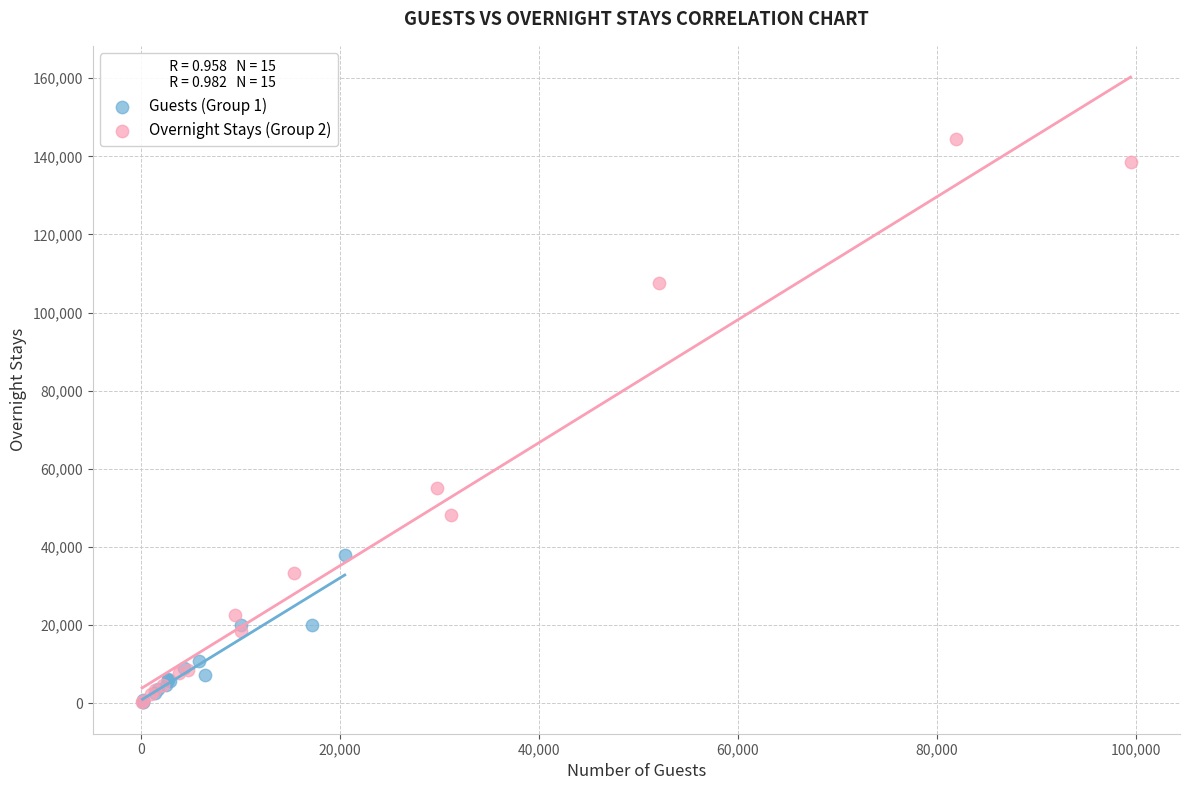

Which series has the largest Y range (max minus min)?

Overnight Stays (Group 2)